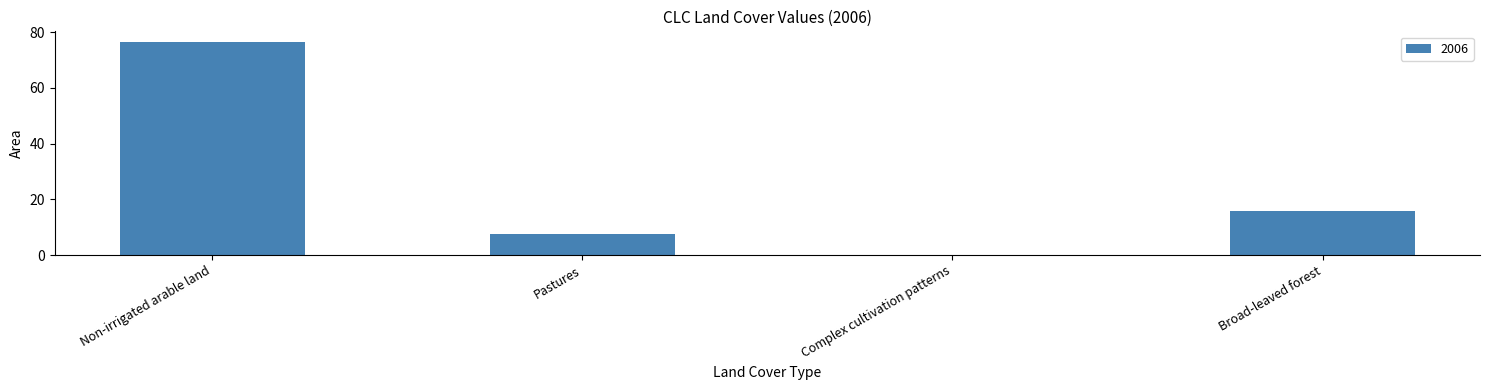

Reading left to right, transcribe all the data shown in this chart.

Non-irrigated arable land=76.5	Pastures=7.7	Complex cultivation patterns=0.1	Broad-leaved forest=15.7